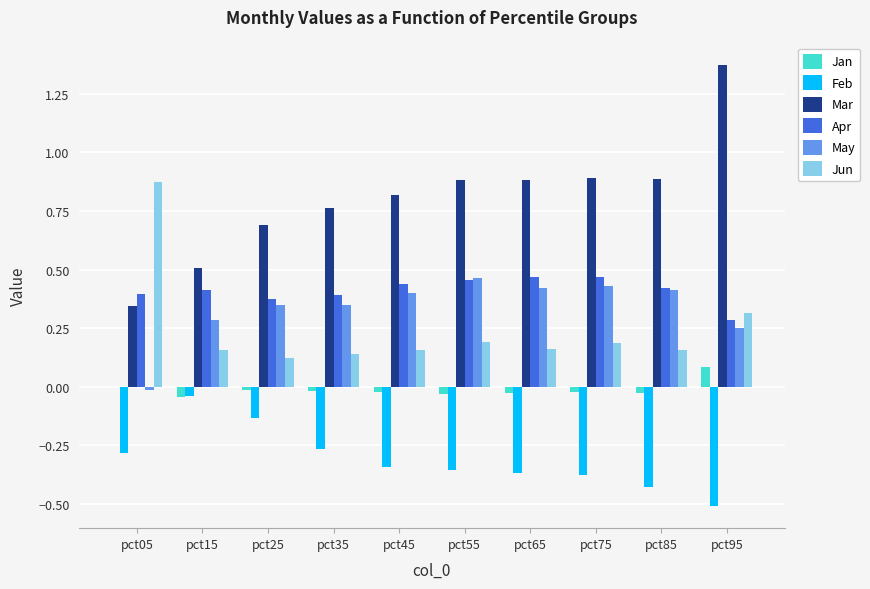

What is the sum of all May values?

3.4